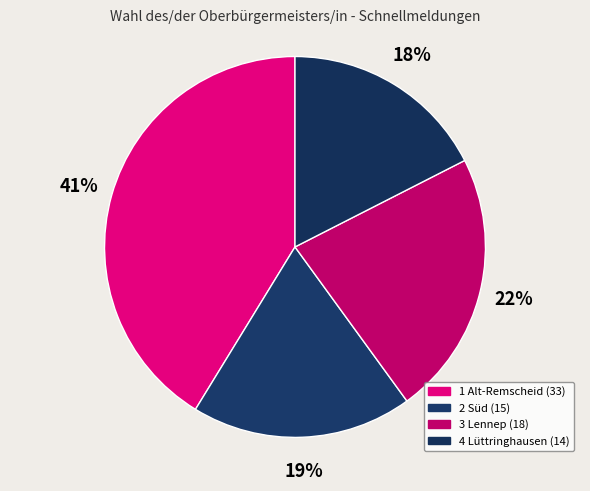

Between 3 Lennep and 1 Alt-Remscheid, which is larger?

1 Alt-Remscheid